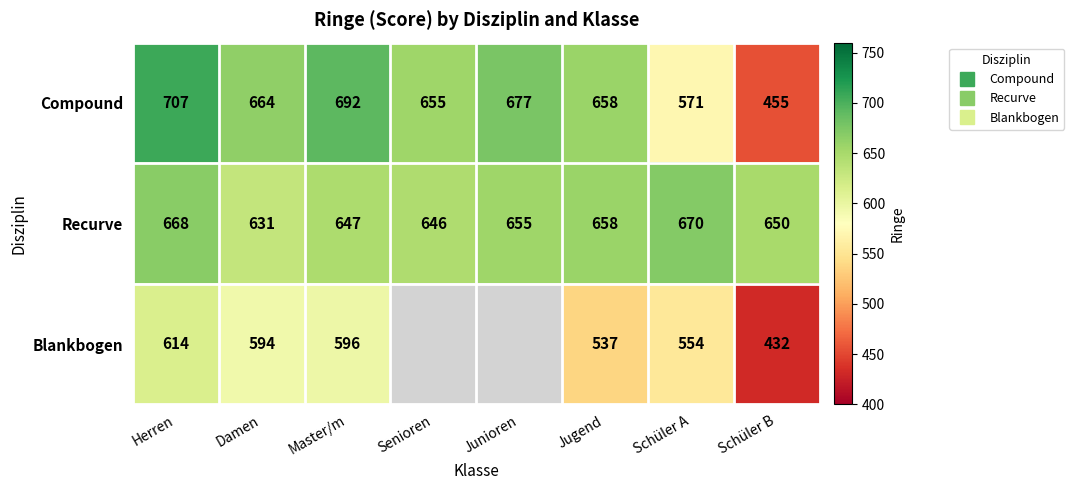

What is the difference between the maximum and second lowest values in the Compound series?

136.0